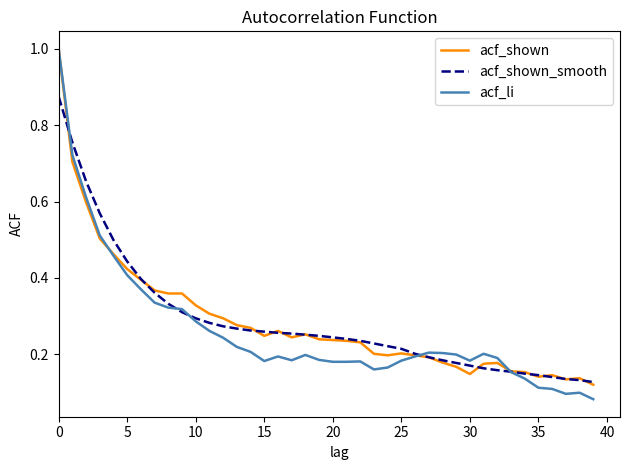

What is the maximum value for acf_li?

1.0